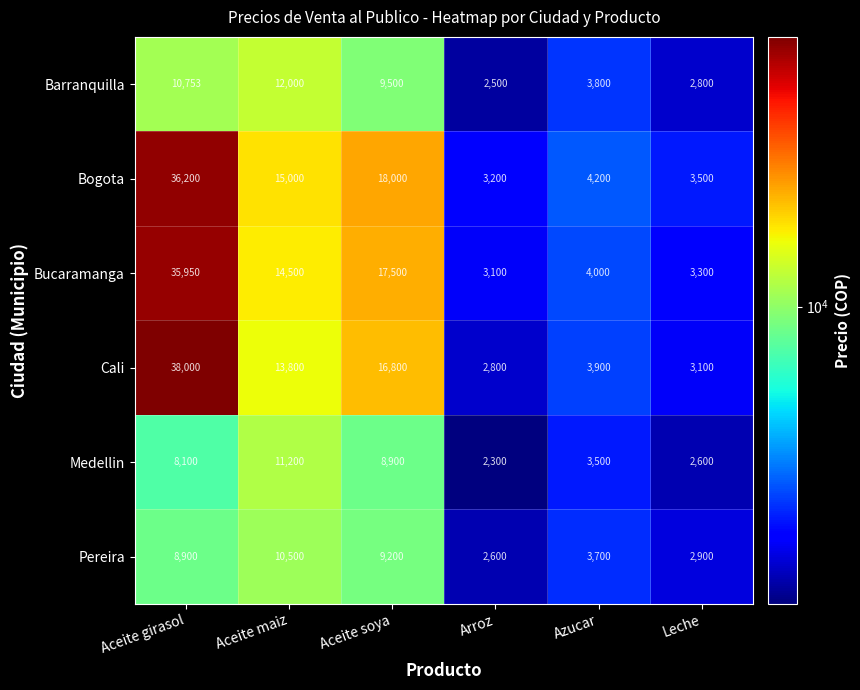

What is the sum of all Pereira values?

37800